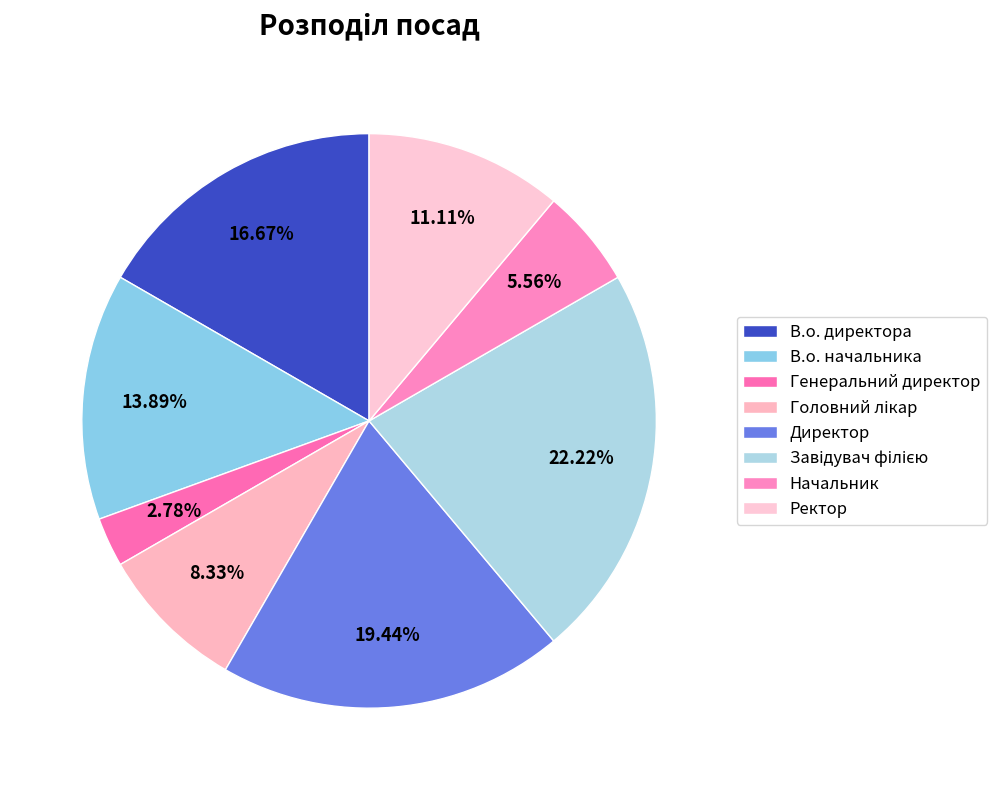

How much of the chart is everything except Ректор?

88.9%